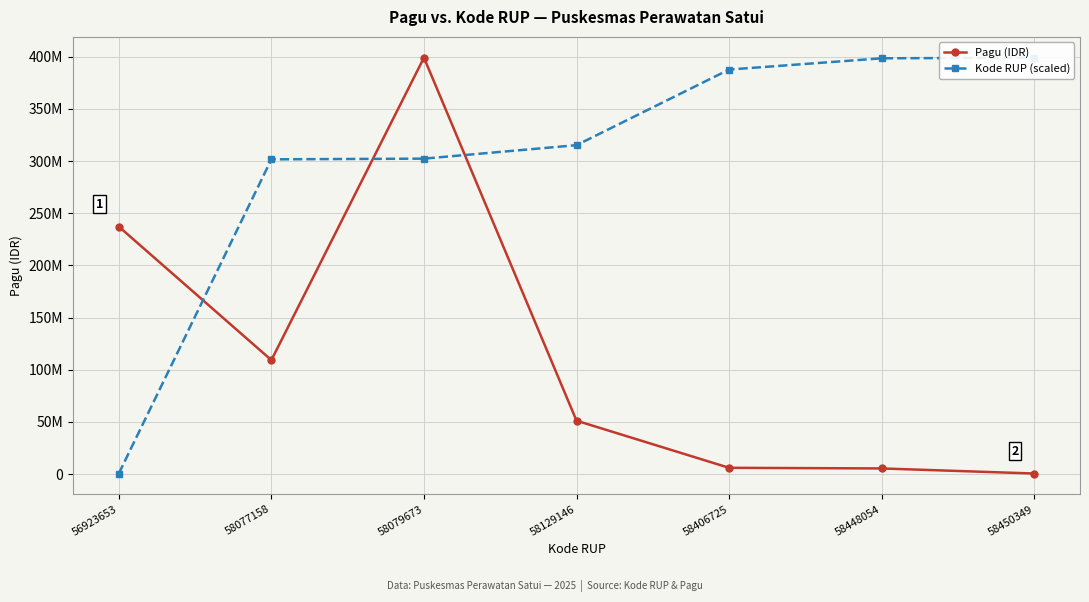

Between 56923653 and 58079673, which is larger?

58079673